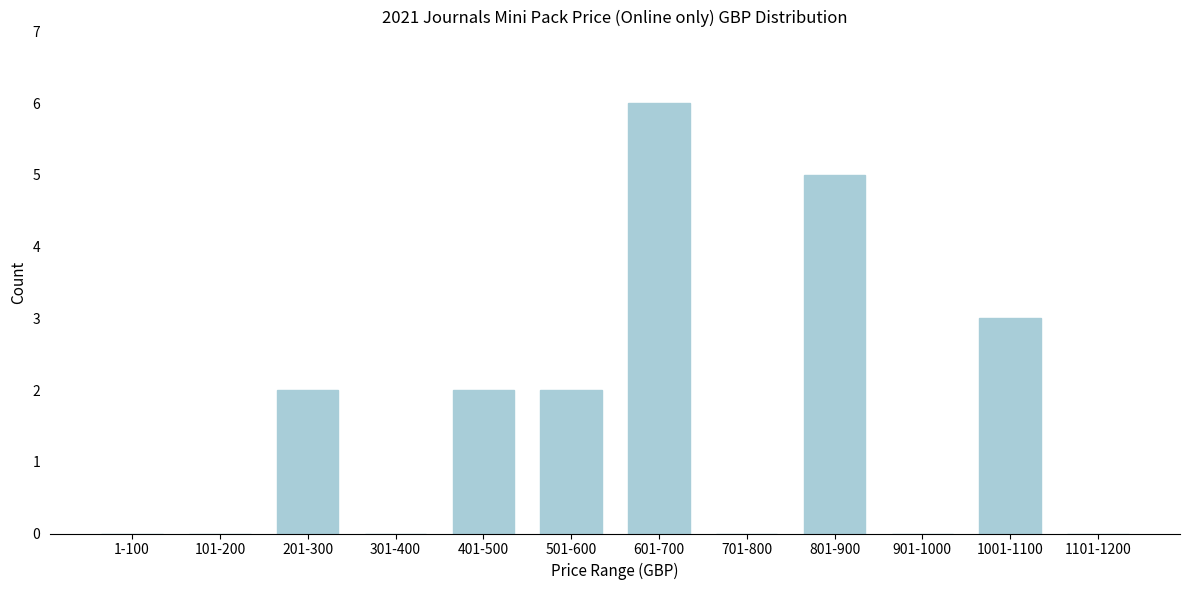

Reading left to right, extract all data points from this chart.

1-100=0	101-200=0	201-300=2	301-400=0	401-500=2	501-600=2	601-700=6	701-800=0	801-900=5	901-1000=0	1001-1100=3	1101-1200=0